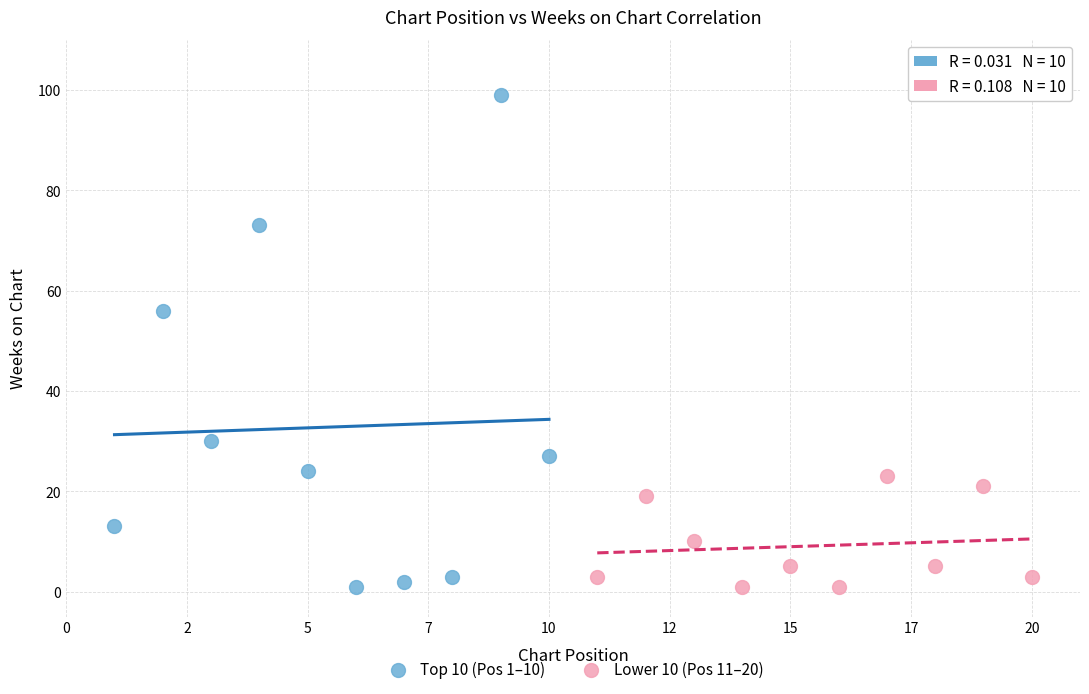

Which series reaches the maximum Y coordinate?

Top 10 (Pos 1–10)